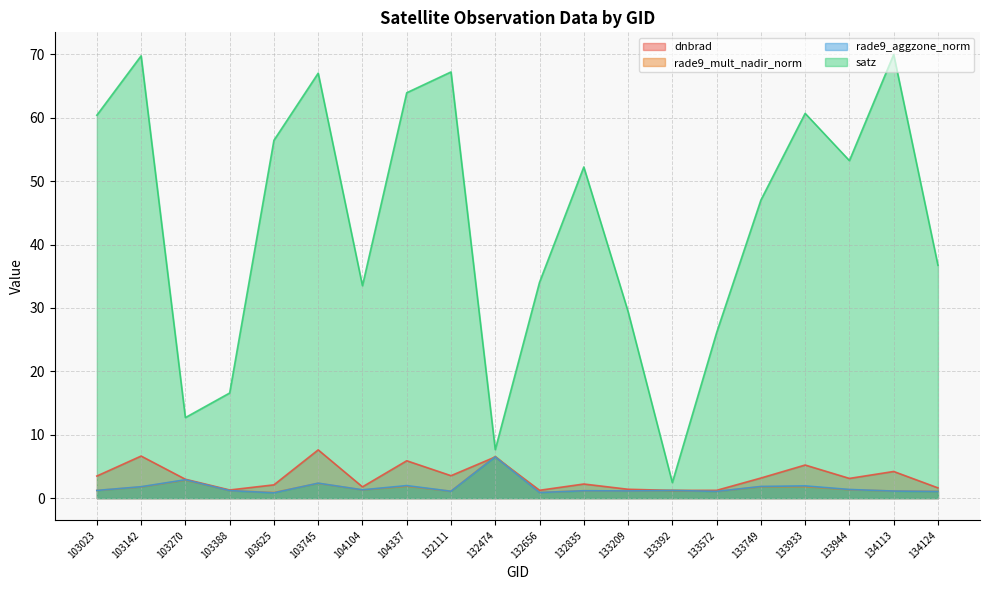

Which series ends up on top after the final intersection of rade9_mult_nadir_norm and rade9_aggzone_norm?

rade9_mult_nadir_norm